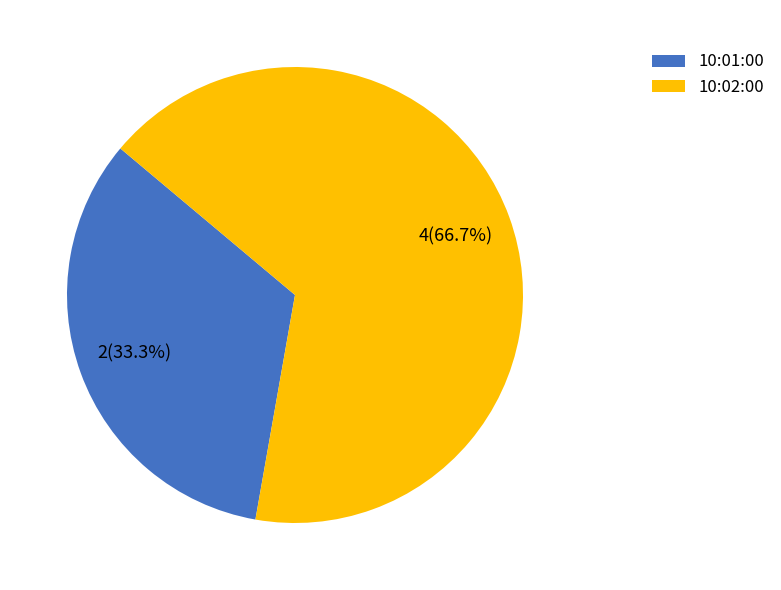

Approximately how many times larger is the value at 10:02:00 compared to 10:01:00?

2.0